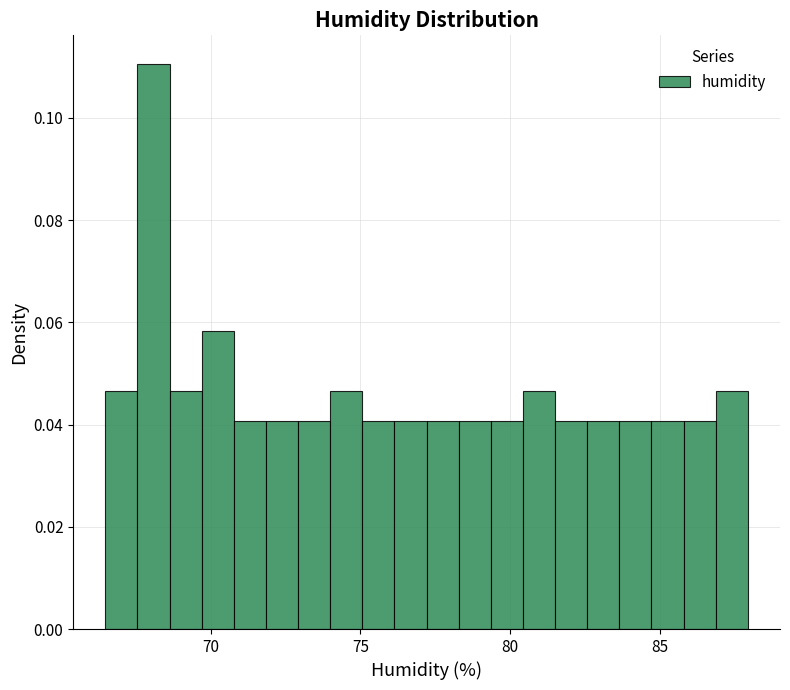

Read against the x-axis, roughly where is the centre of the tallest bar?

68.0